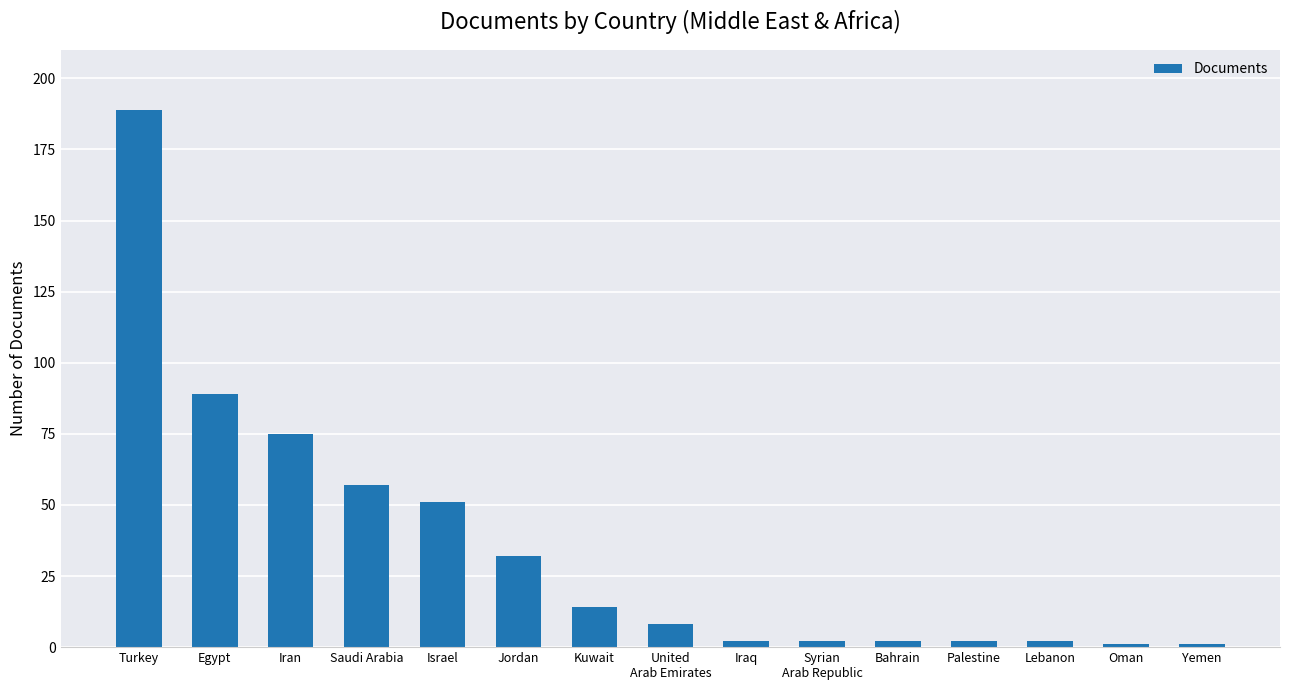

Reading left to right, what are all the values shown in this chart?

189	89	75	57	51	32	14	8	2	2	2	2	2	1	1